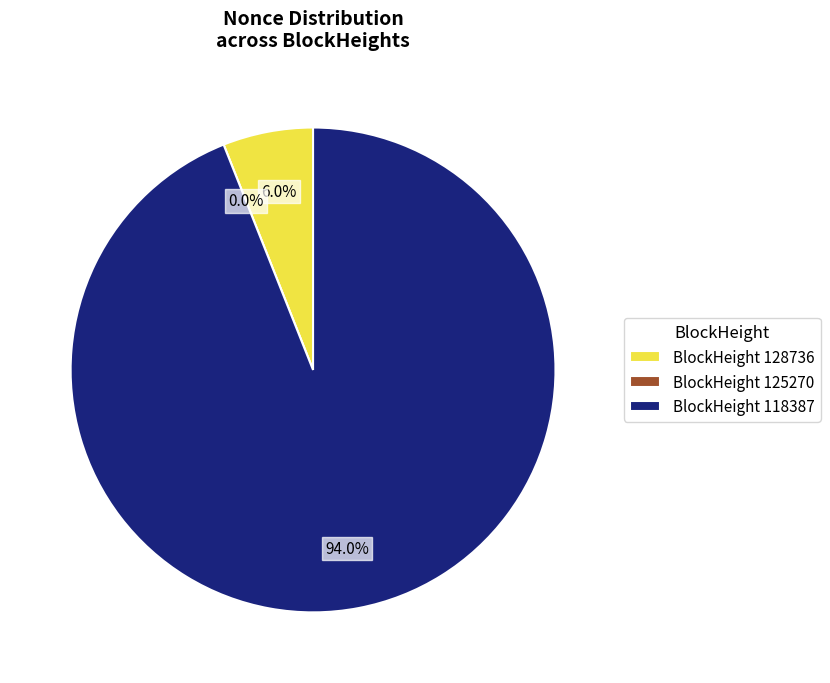

What percentage is the 128736 slice, to the nearest percent?

6%